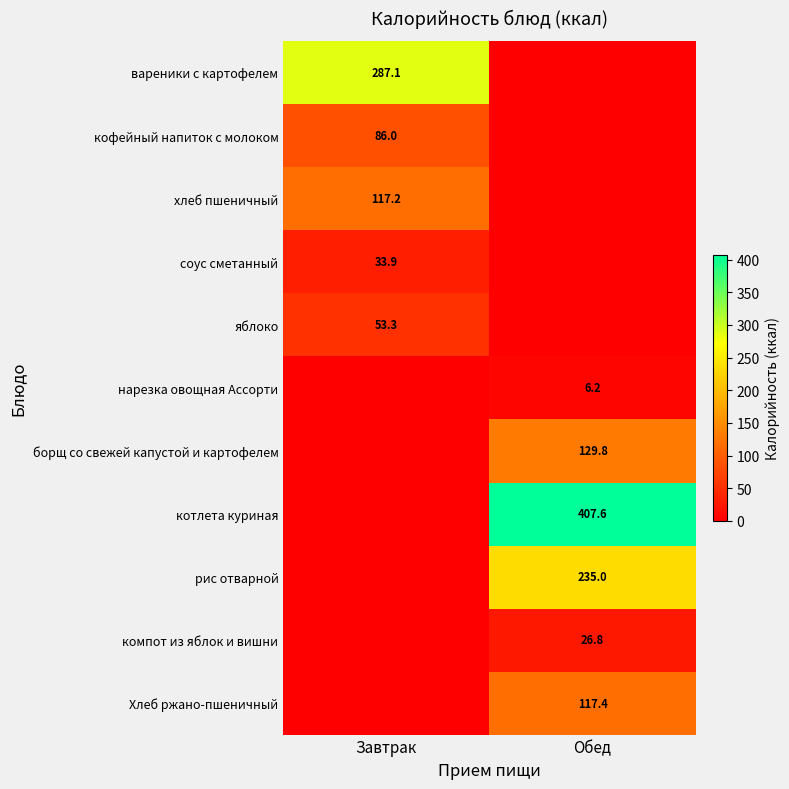

What is the spread (max minus min) of values at Обед?

407.6